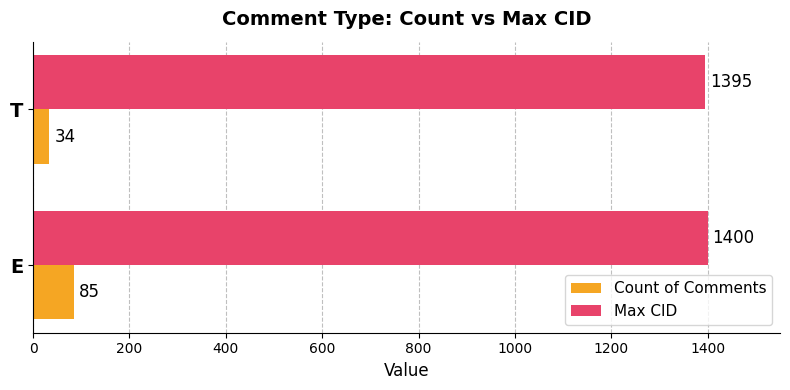

Is it true that Count of Comments equals 34 at T?

True